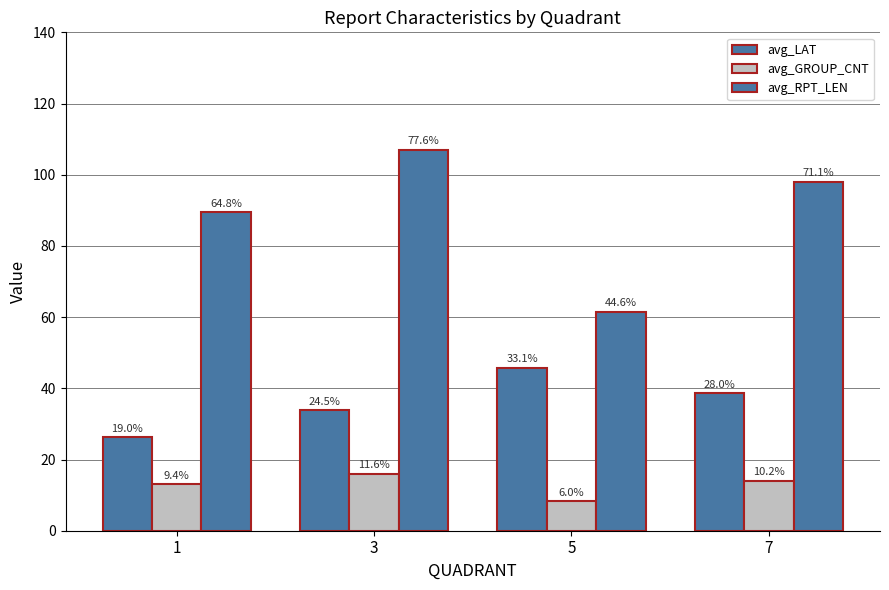

At which category is the sum across all series the highest?

3